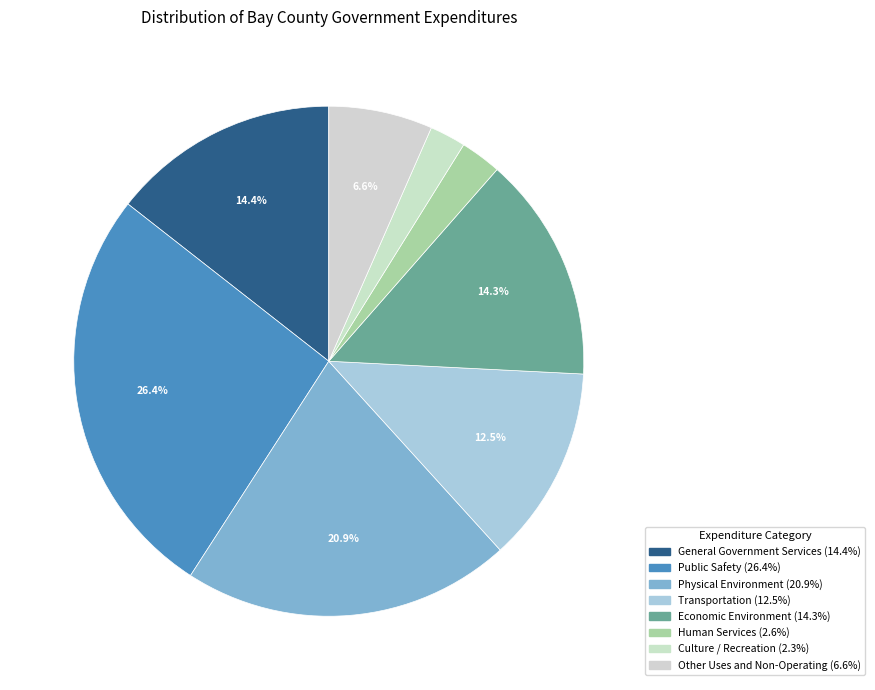

Does any single category account for the majority?

No